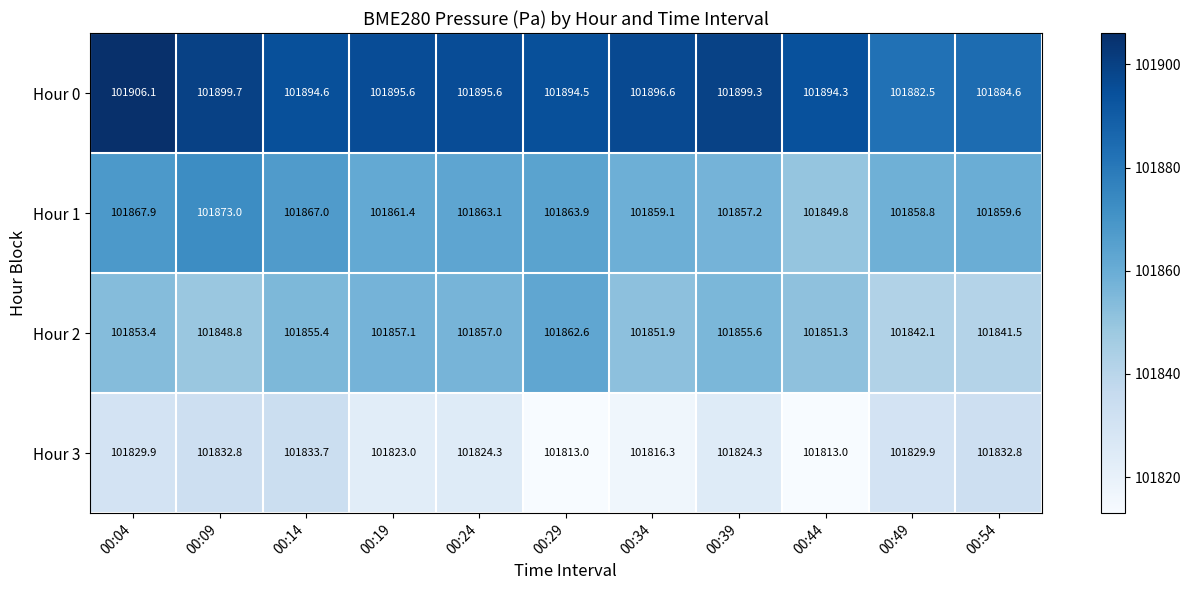

List the labels in order of Hour 2 value, largest first.

00:29, 00:19, 00:24, 00:39, 00:14, 00:04, 00:34, 00:44, 00:09, 00:49, 00:54